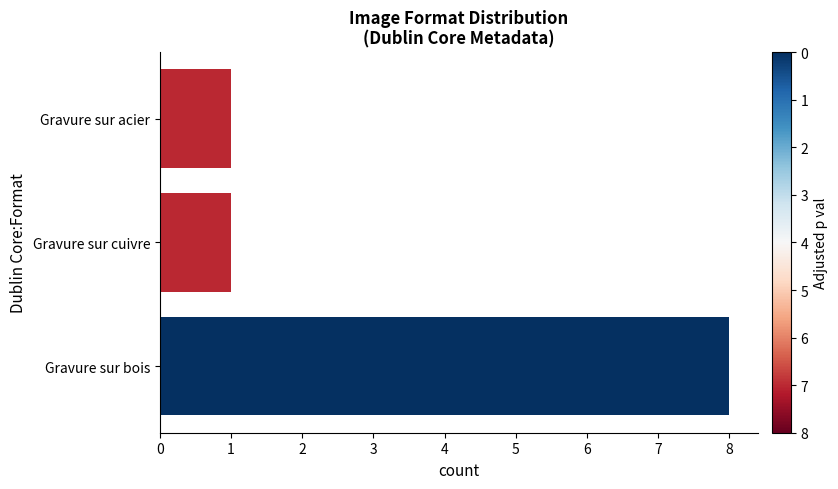

What is the average value?

3